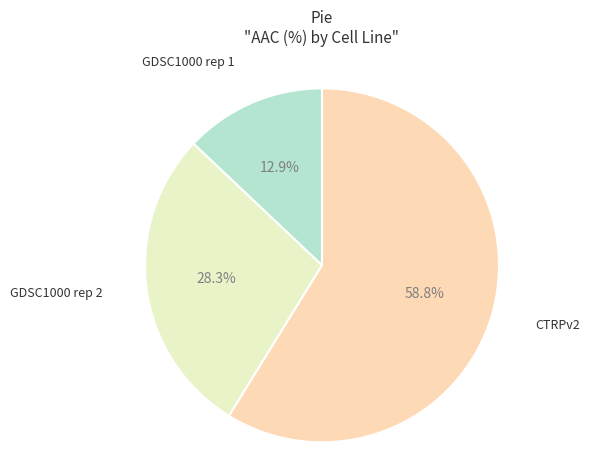

How many slices are in this pie chart?

3